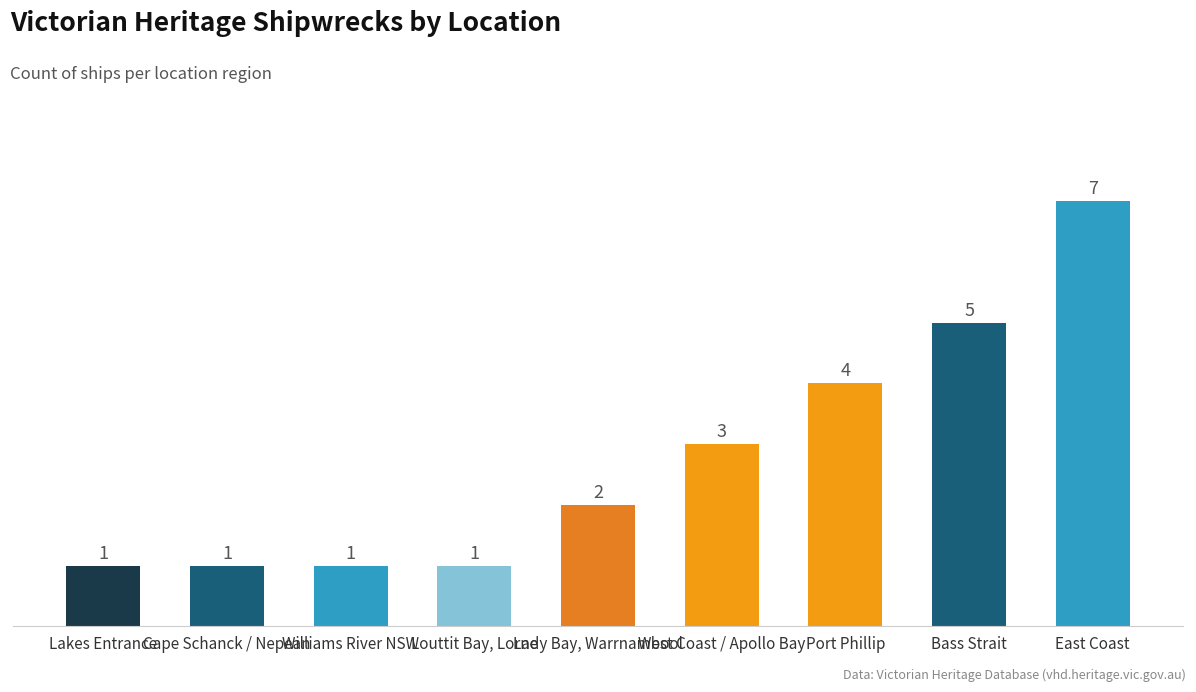

What is the difference between the maximum and second lowest values?

6